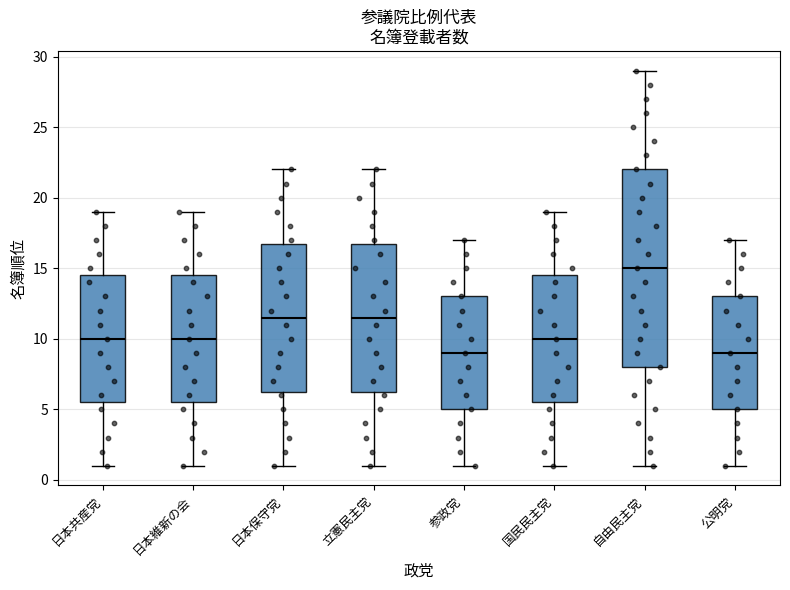

Which box is the tallest, from its lower edge to its upper edge?

自由民主党